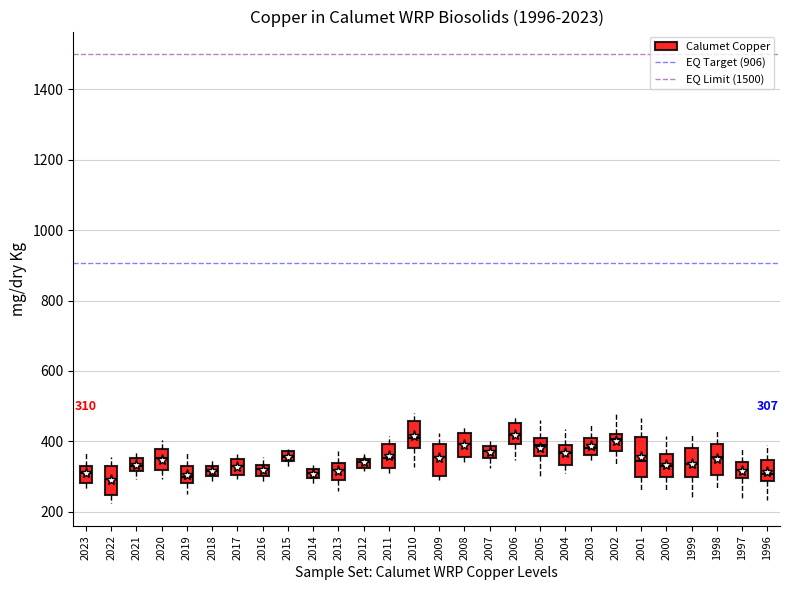

Which box is the tallest, from its lower edge to its upper edge?

2001